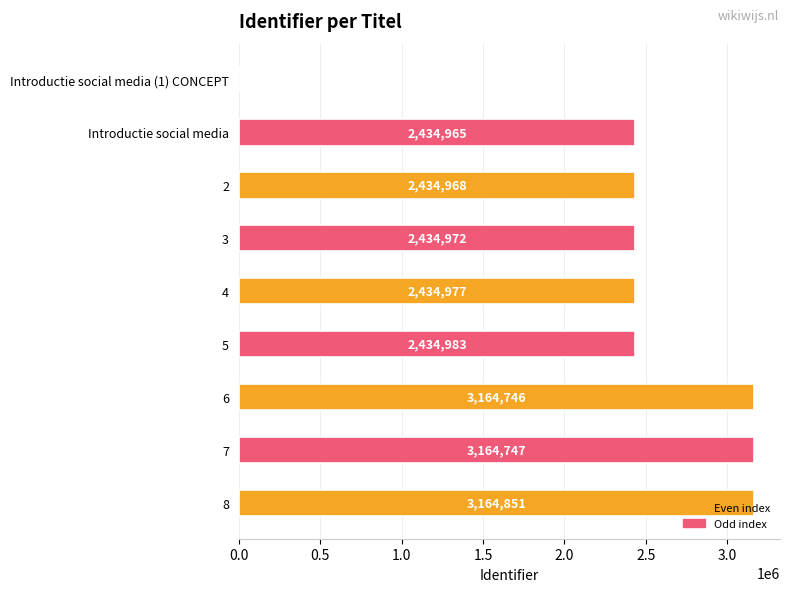

How many positive values are there?

8